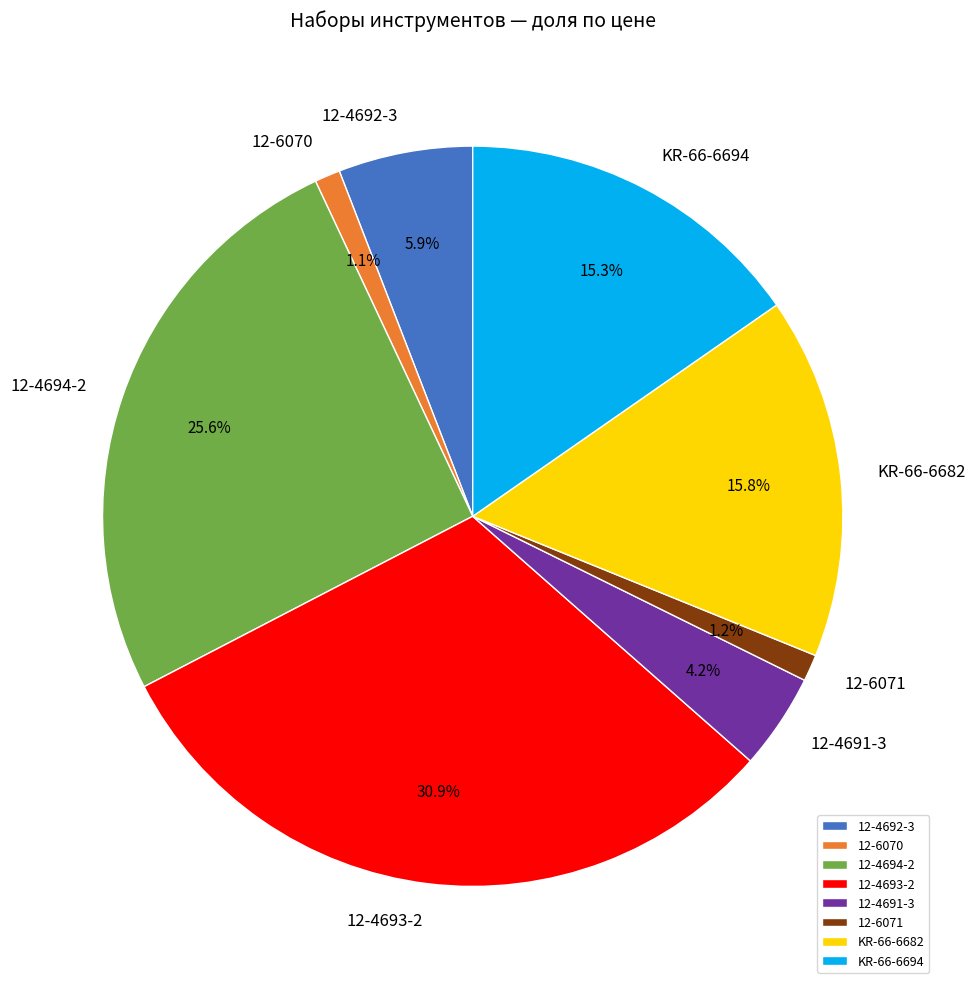

How many slices are in this pie chart?

8